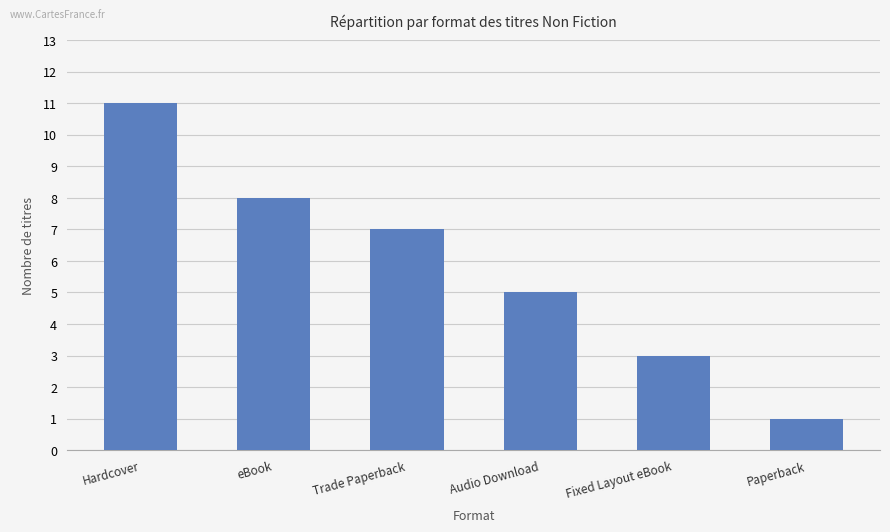

What is the change in value from Audio Download to Paperback?

-4